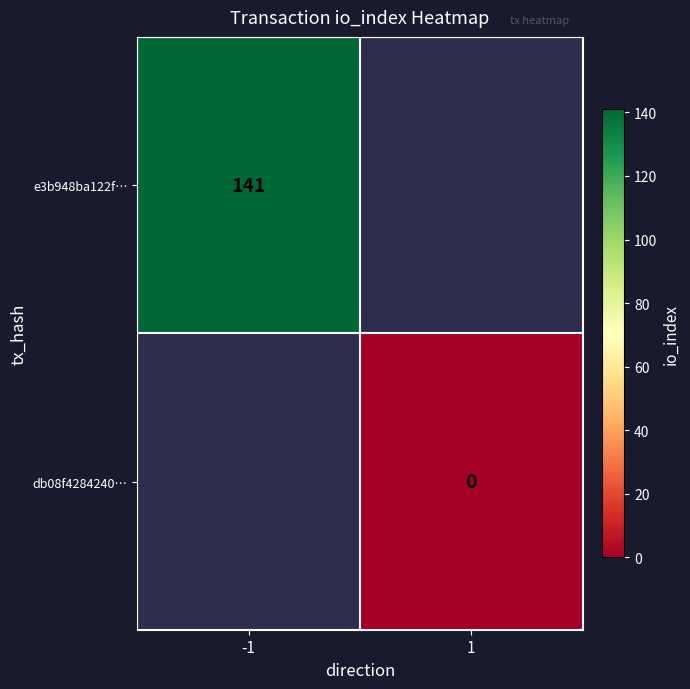

What is the greatest value displayed?

141.0